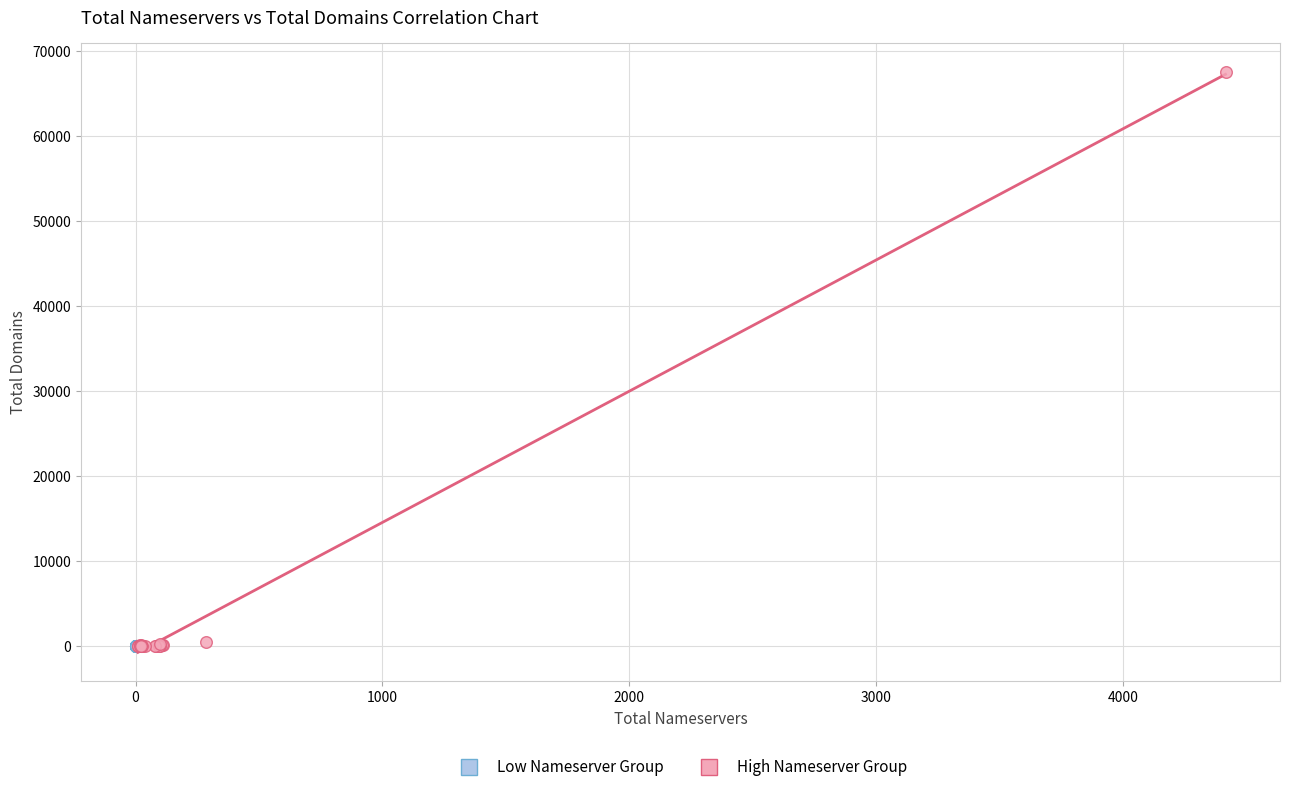

Which series has the widest spread of Y values?

High Nameserver Group